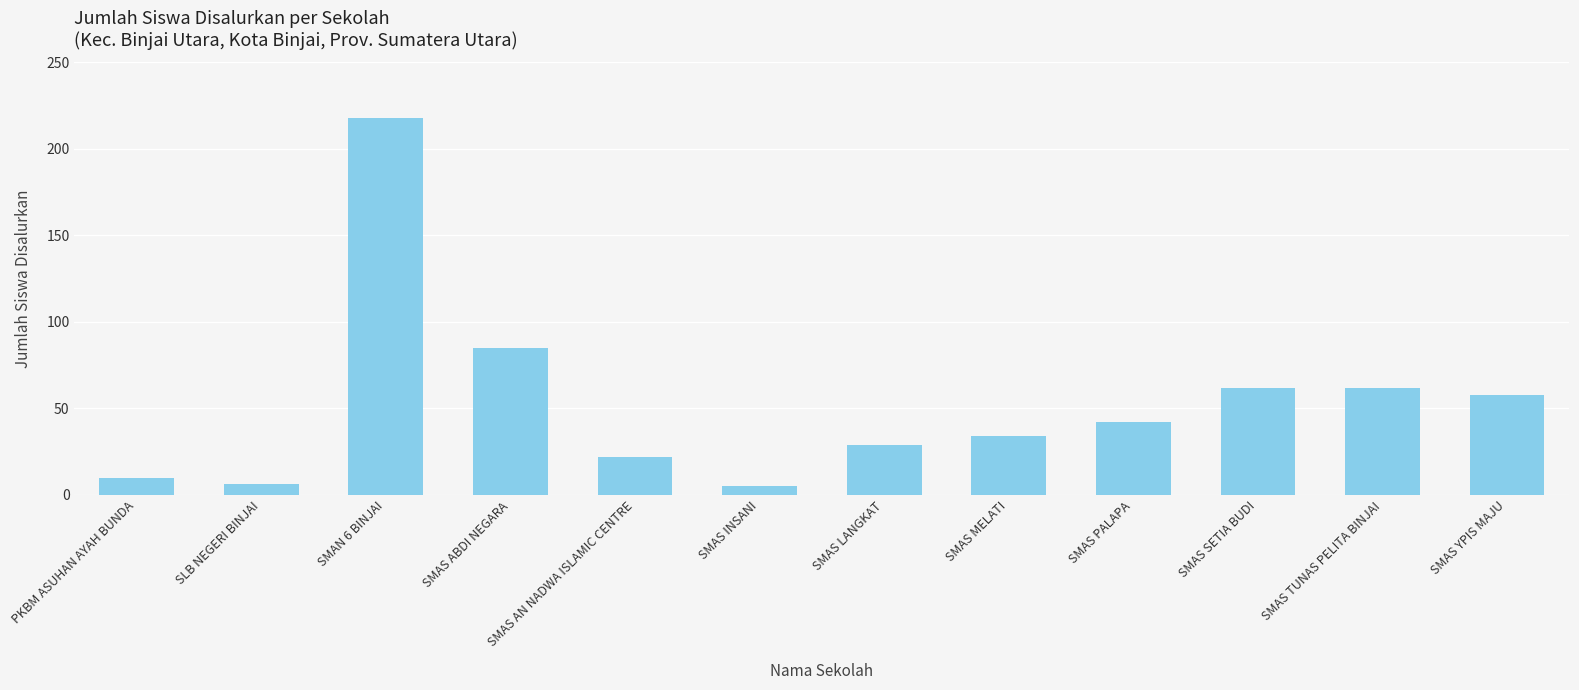

How many bars are there in total?

12